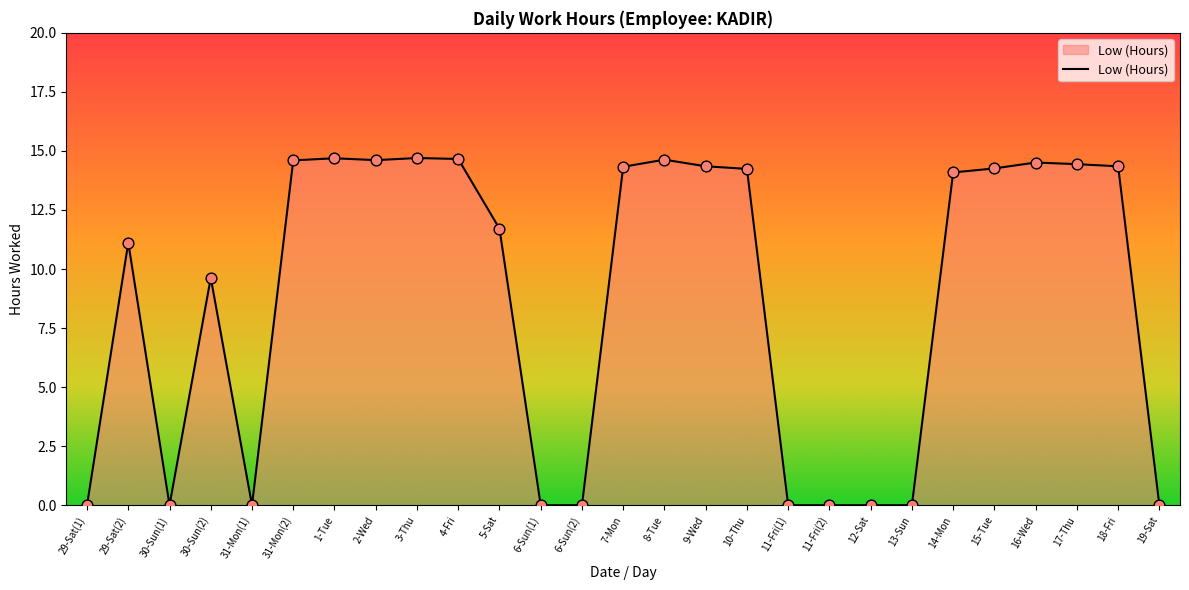

What is the change in value from 11-Fri(1) to 15-Tue?

+14.3